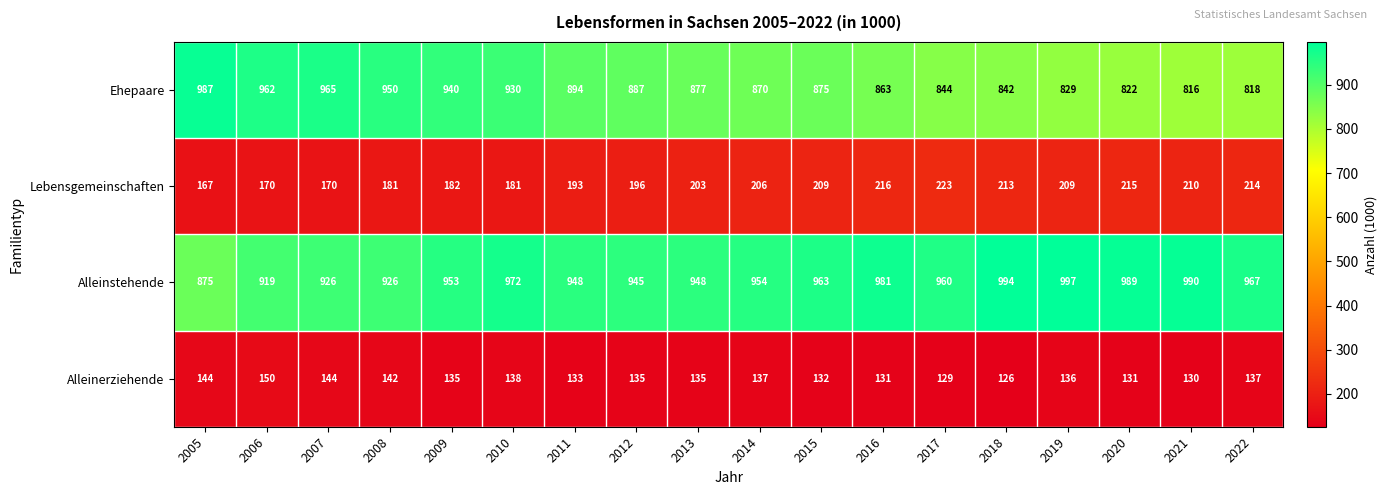

Which series has the widest spread of values?

Ehepaare